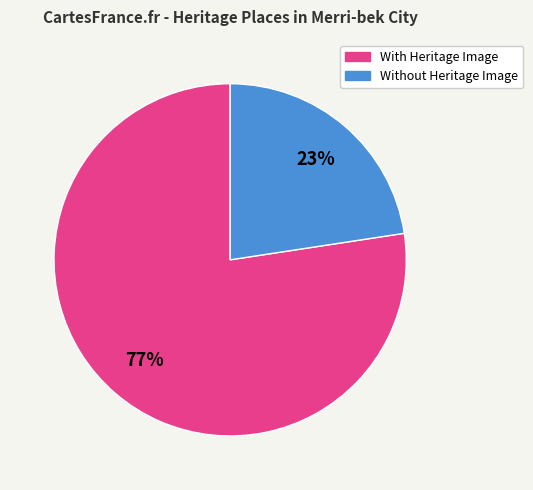

How many segments does this pie chart have?

2